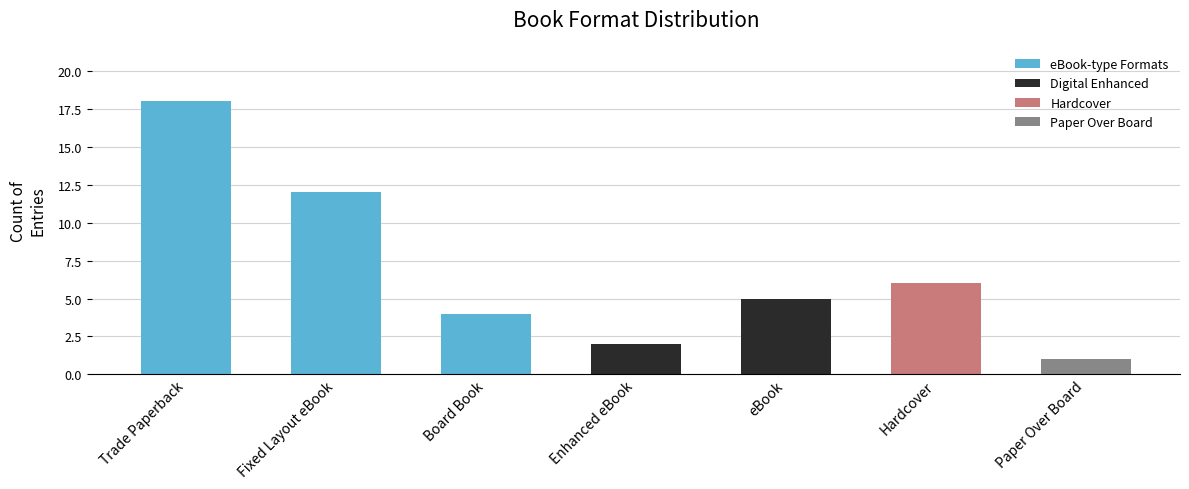

What is the sum of all values?

48